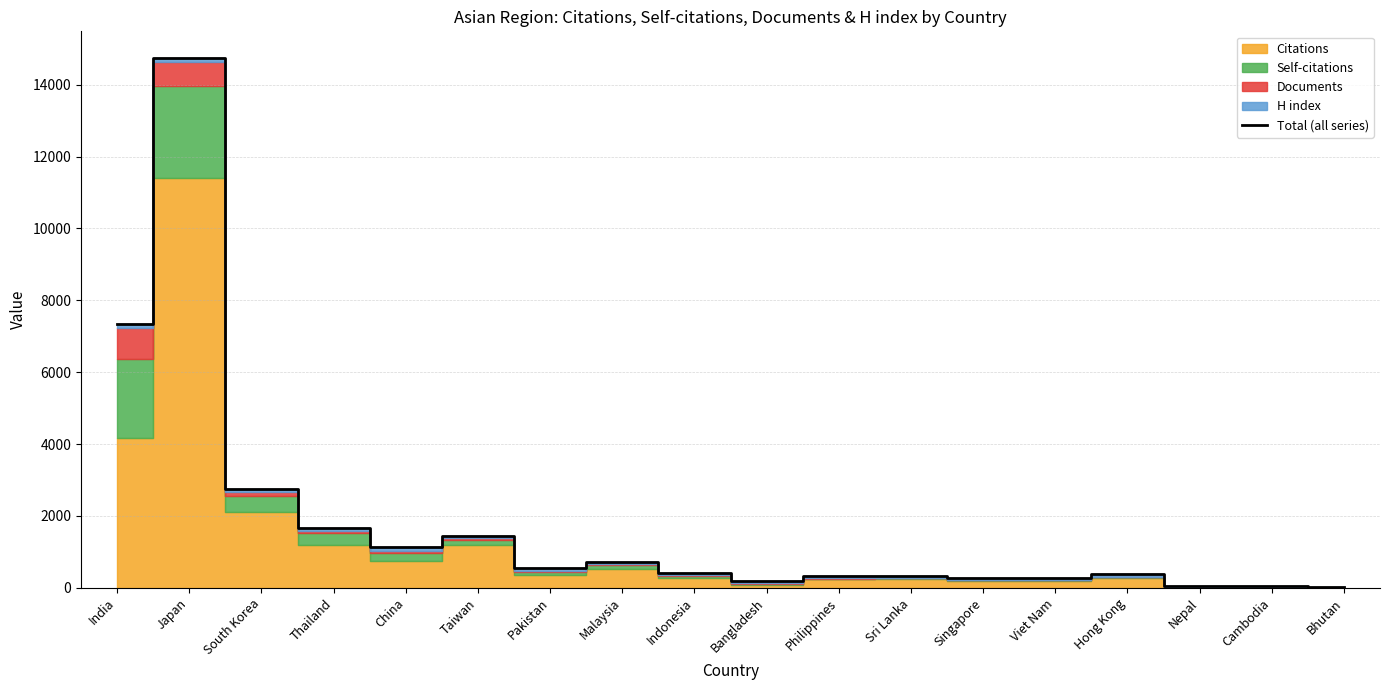

At which category does the data reach its first local peak?

Japan